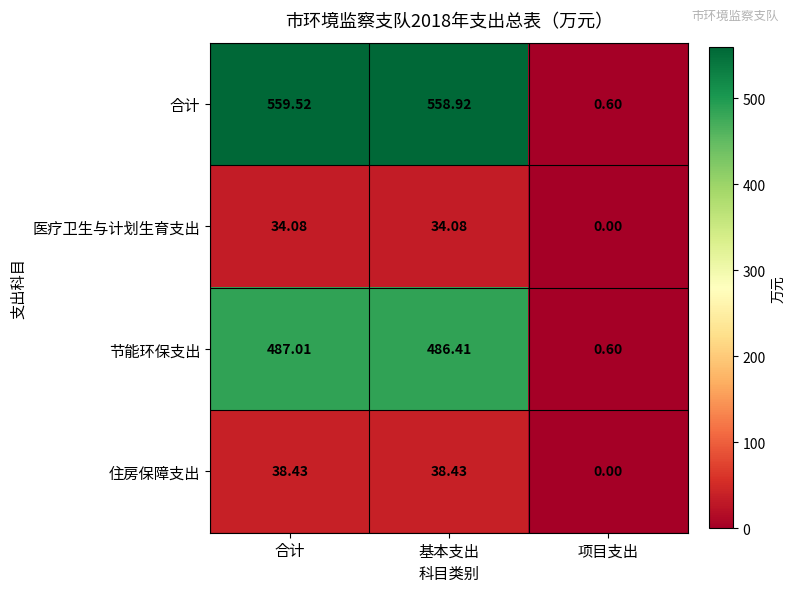

How many series are shown in this chart?

4